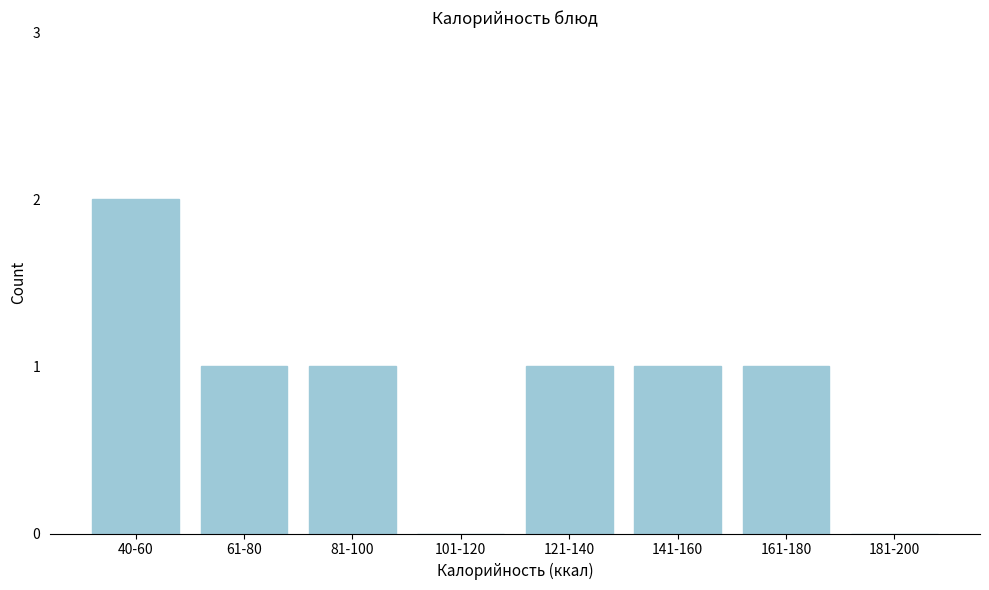

Reading right to left, transcribe all the data shown in this chart.

181-200=0	161-180=1	141-160=1	121-140=1	101-120=0	81-100=1	61-80=1	40-60=2